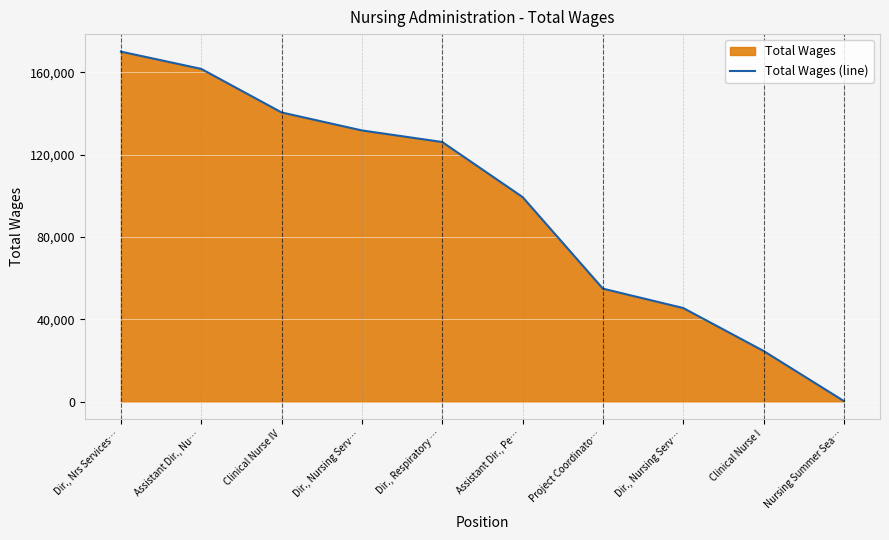

Rank the categories by value from highest to lowest.

Dir., Nrs Services…, Assistant Dir., Nu…, Clinical Nurse IV, Dir., Nursing Serv…, Dir., Respiratory …, Assistant Dir., Pe…, Project Coordinato…, Dir., Nursing Serv…, Clinical Nurse I, Nursing Summer Sea…